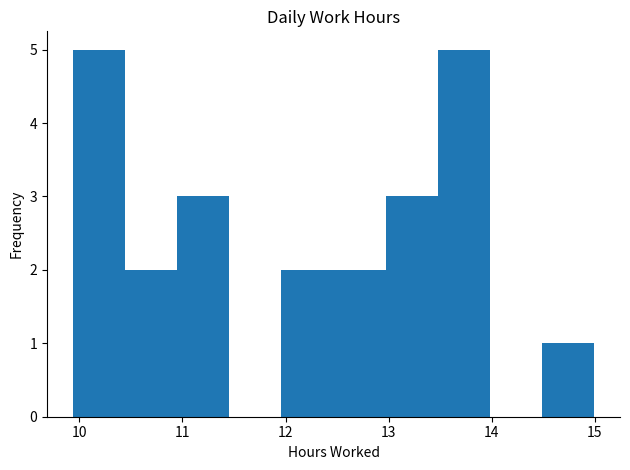

How tall is the bar that spans 13.0 to 13.5 on the x-axis? Neither the bar edges nor the heights are printed on the chart, so give them approximately, as read against the axes.

3